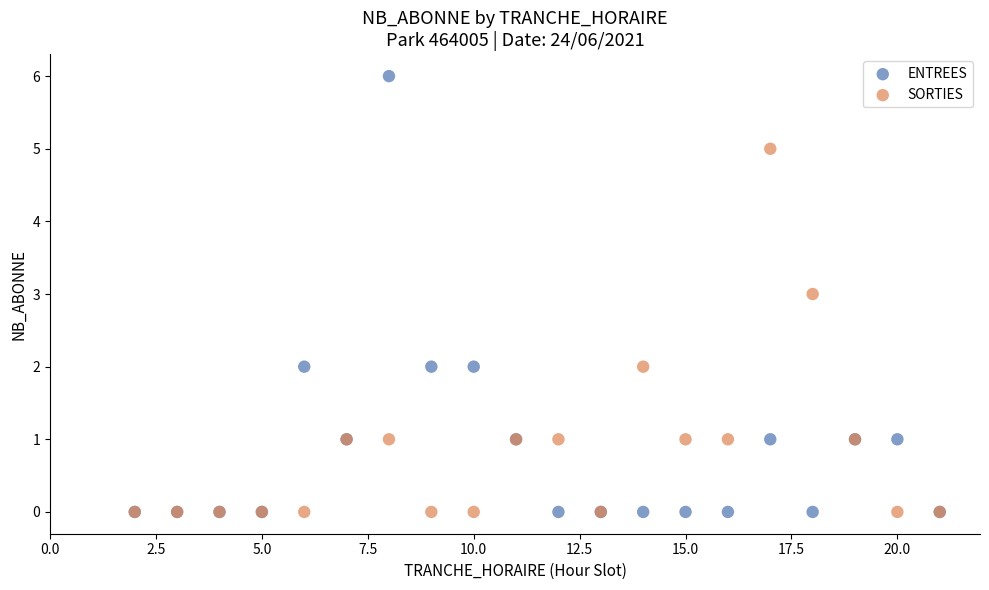

Which series has the widest spread of Y values?

ENTREES